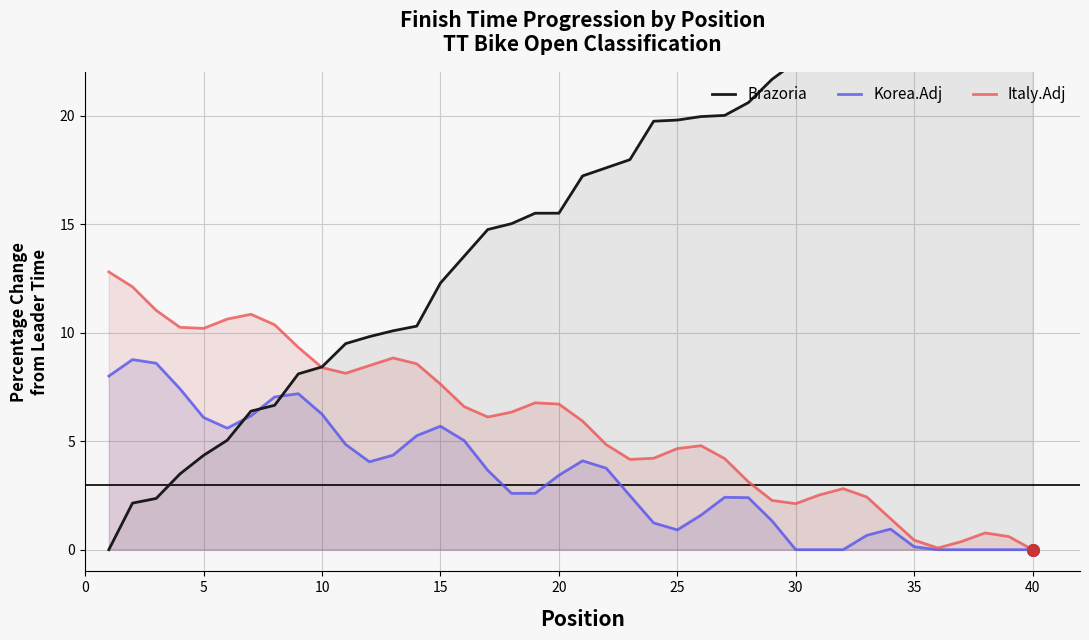

Which series has the largest Y range (max minus min)?

Brazoria